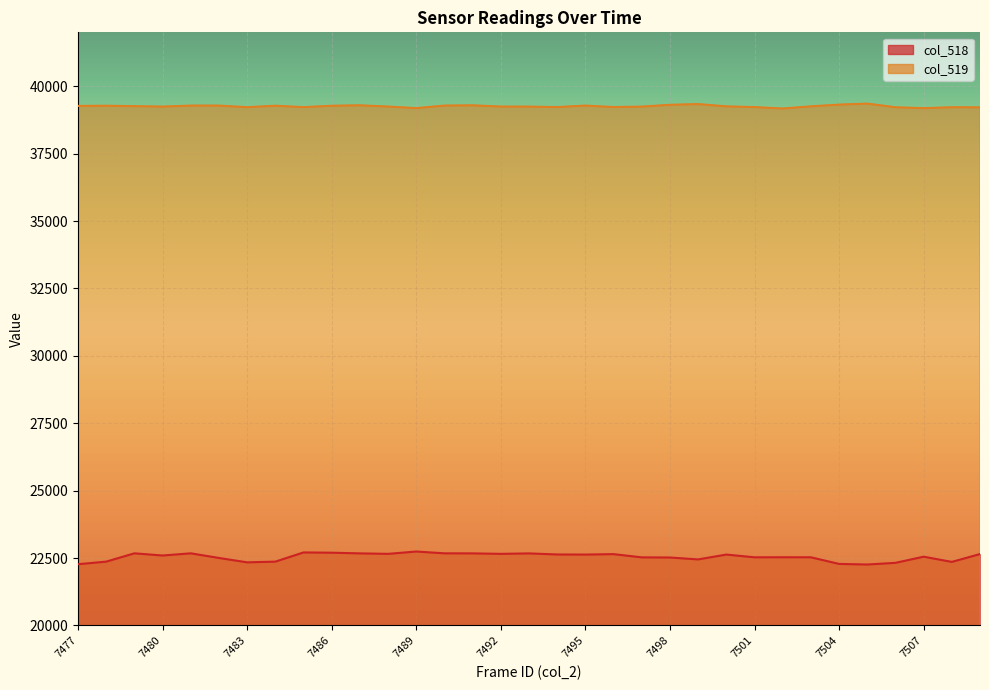

Which category has the lowest value across all series?

7505